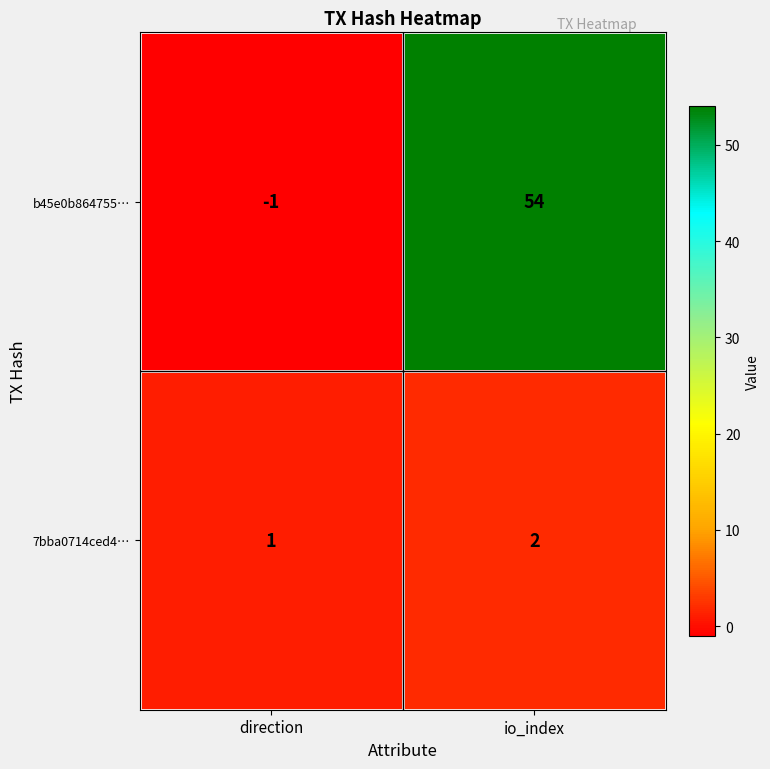

At which category is the sum across all series the highest?

io_index